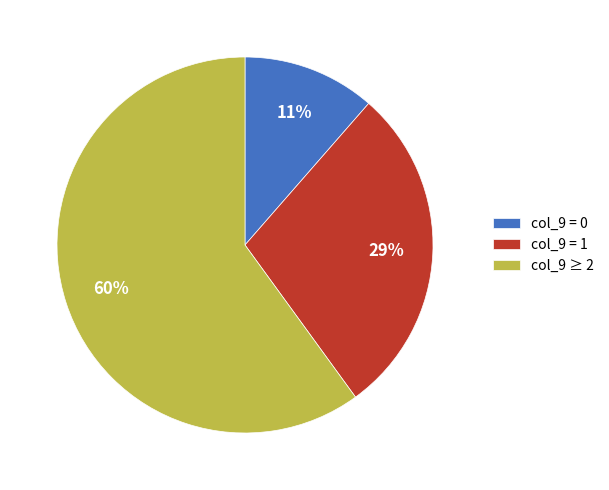

How many segments does this pie chart have?

3